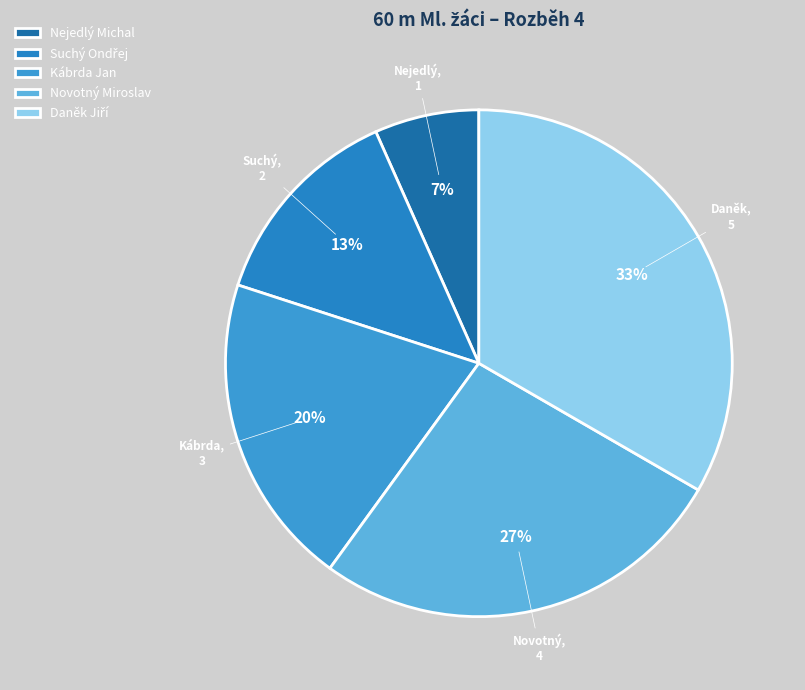

Which has a higher value, Daněk Jiří or Novotný Miroslav?

Daněk Jiří